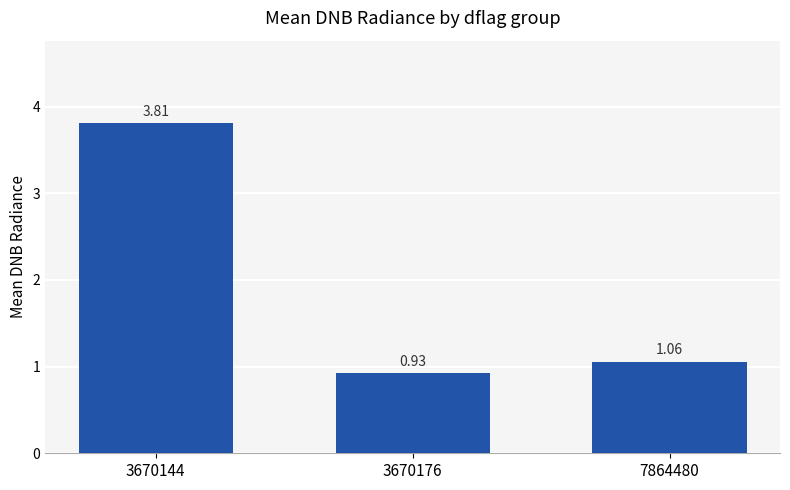

What is the average value?

1.9